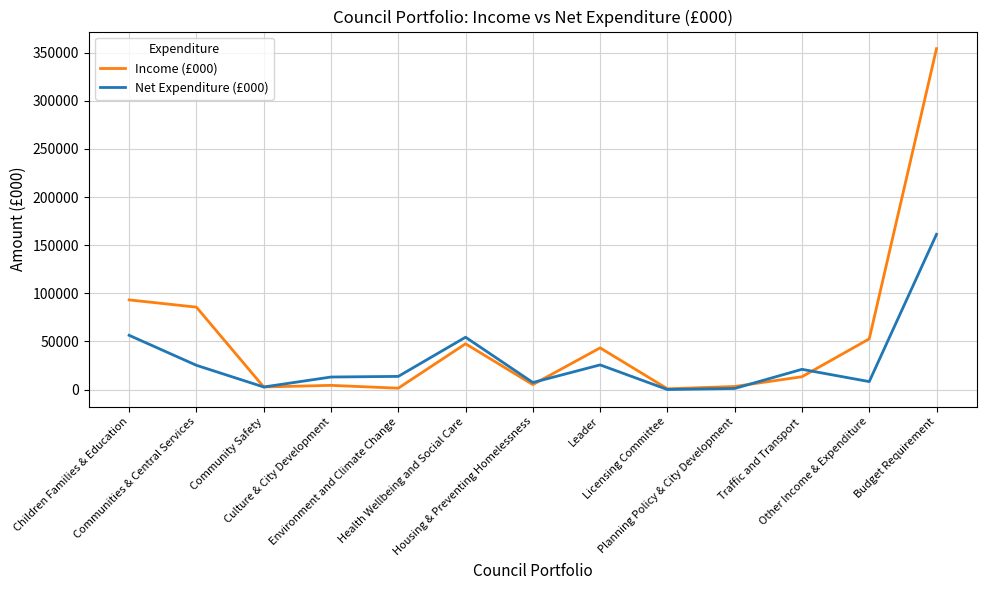

List the series in order of their overall mean, lowest first.

Net Expenditure (£000), Income (£000)